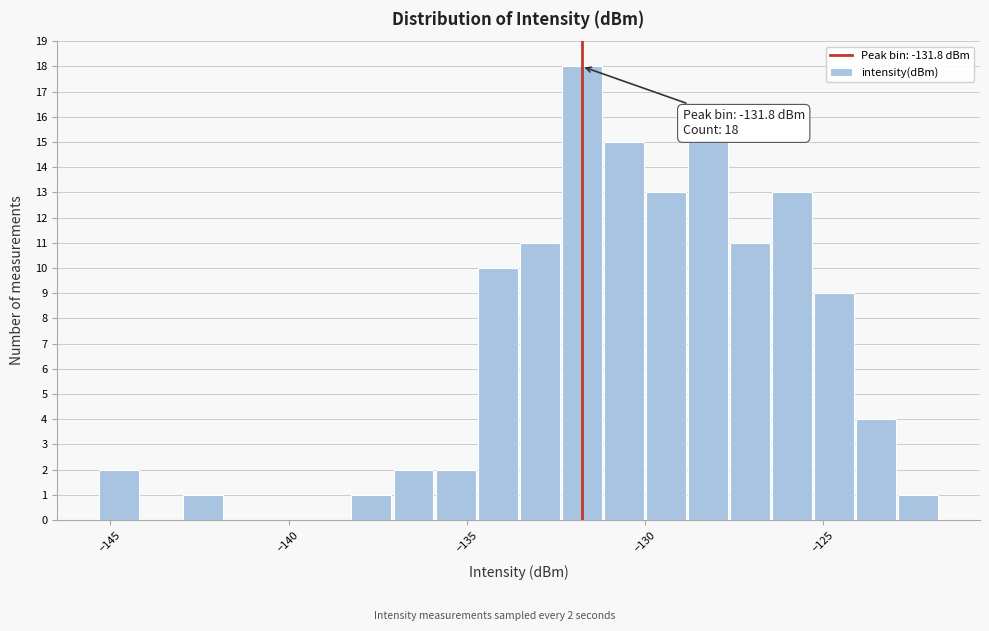

Around what value on the x-axis is the tallest bar? Give the approximate position of its centre, as read against the axis.

-132.0